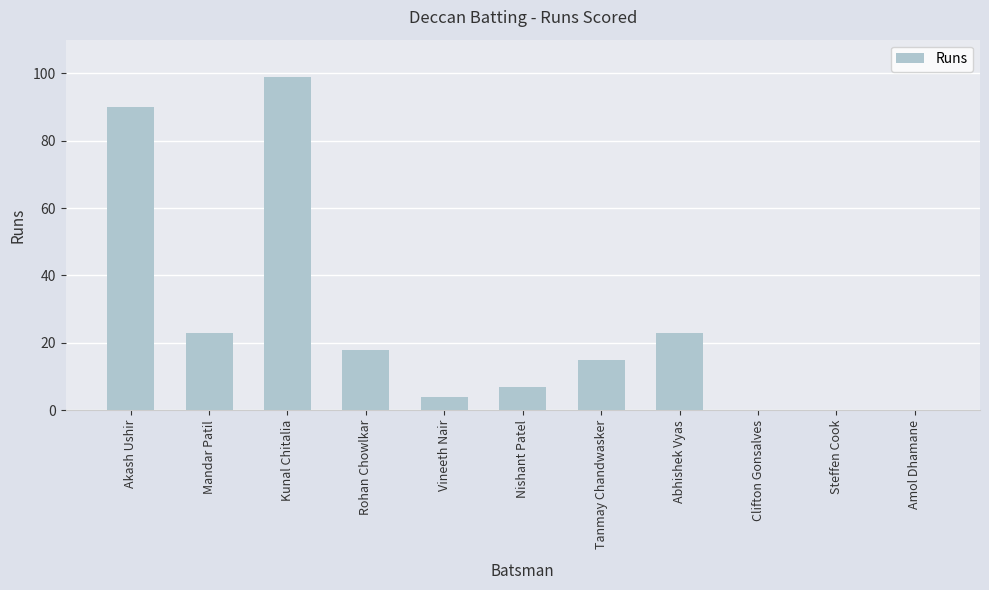

Are the bars horizontal?

No